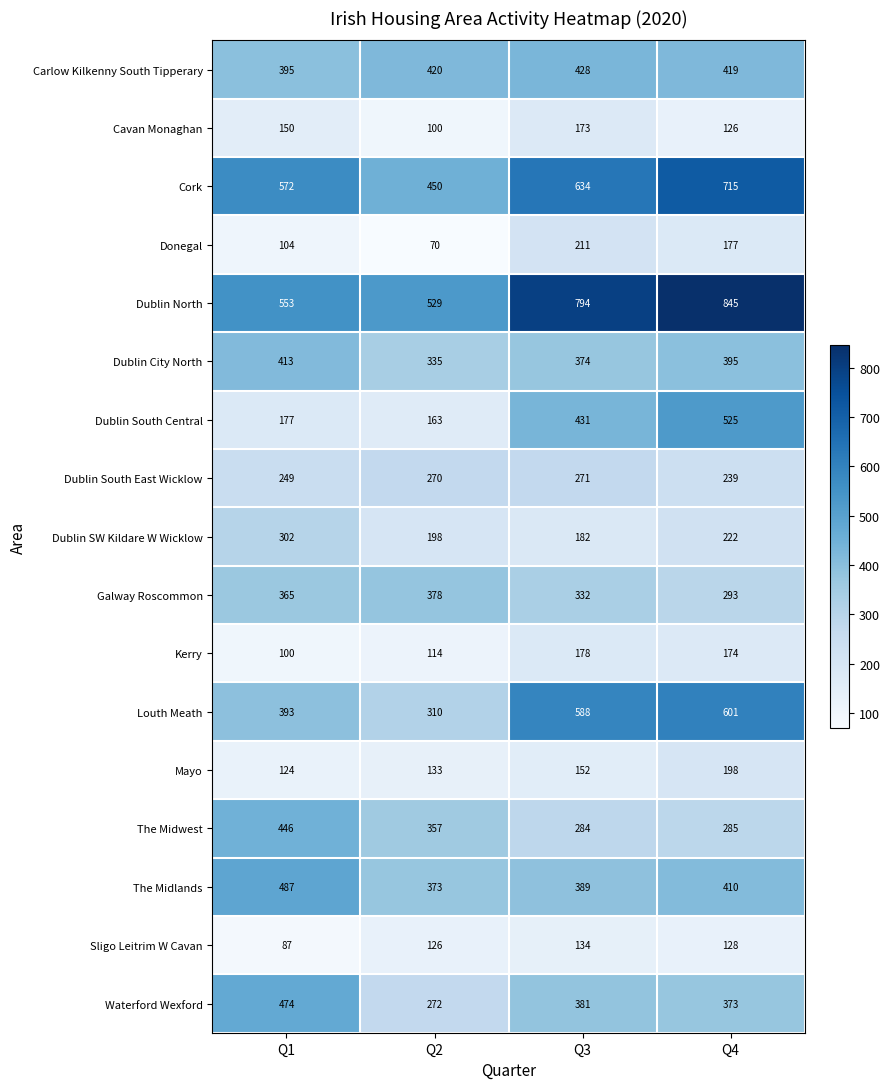

Which series has the largest total across all categories?

Dublin North